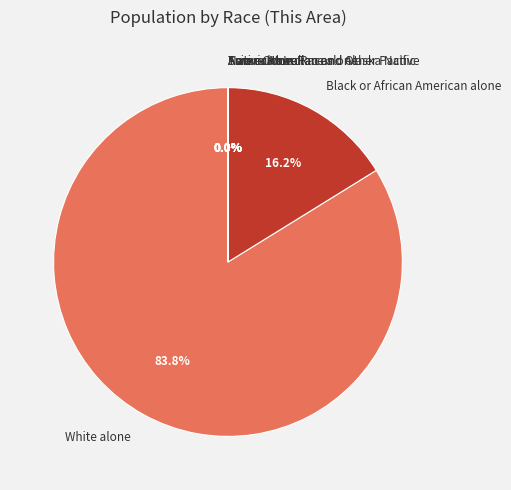

To the nearest percent, what is the difference between the largest and smallest slice percentages?

84%